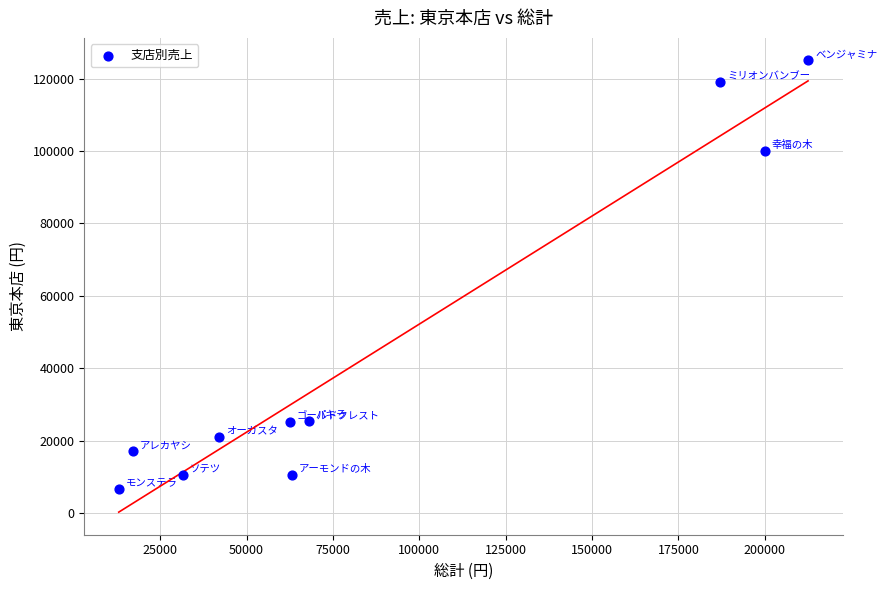

What Y value in the scatter plot is closest to 65750?

100000